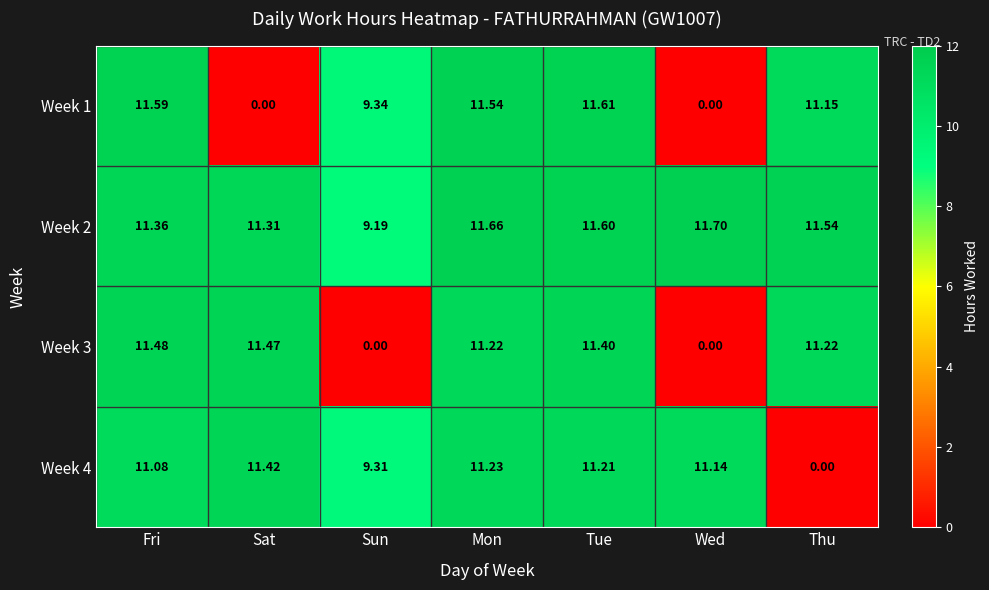

List the labels in order of Week 2 value, smallest first.

Sun, Sat, Fri, Thu, Tue, Mon, Wed